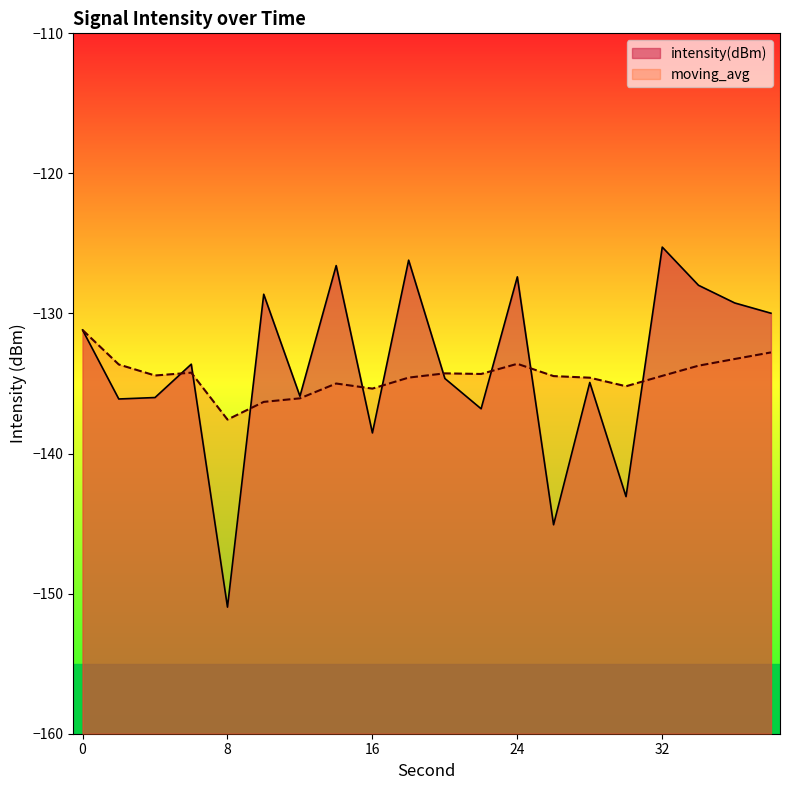

At how many categories does at least one series exceed -129?

6